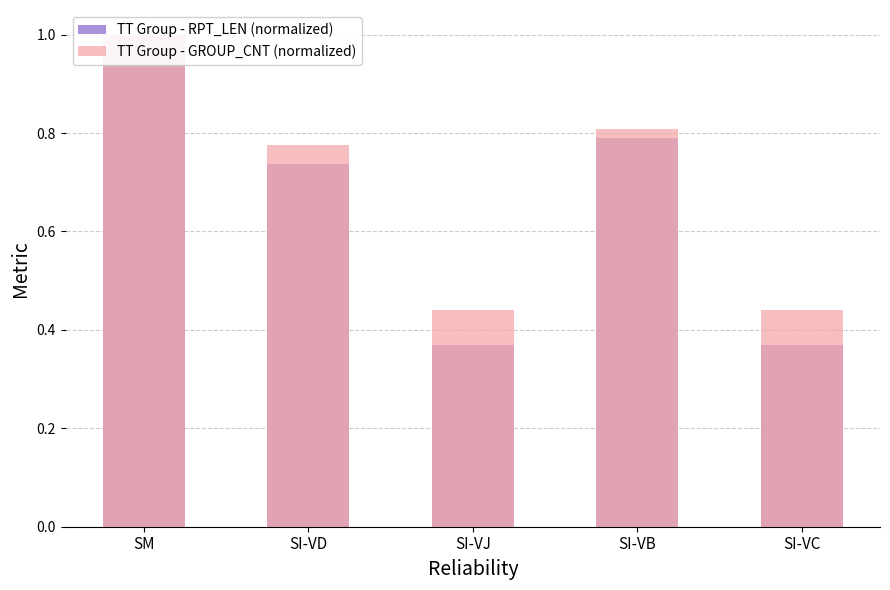

What position from the right is SI-VB?

2